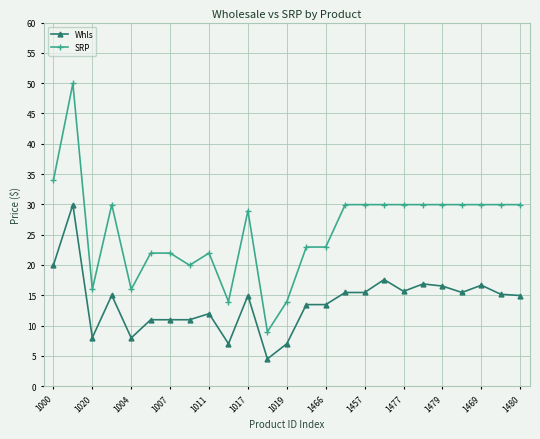

True or false: SRP and Whls intersect in this chart.

False